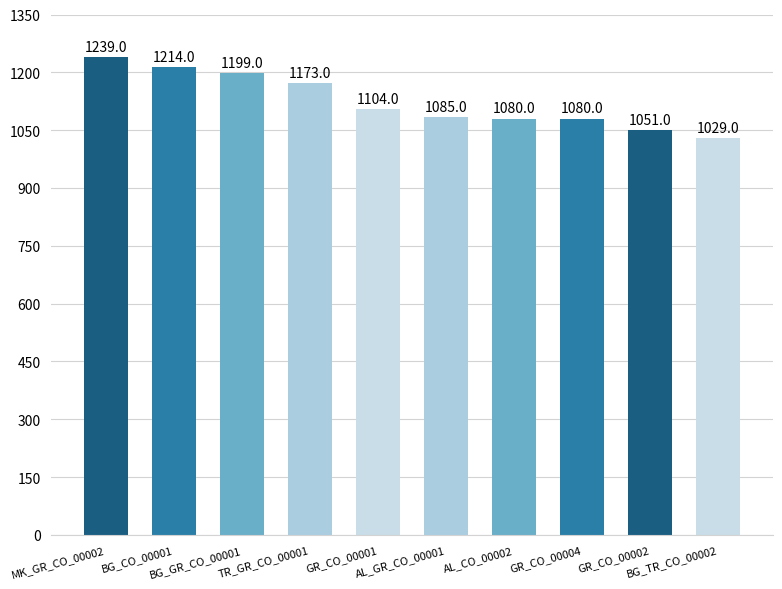

What is the sum of the values at BG_TR_CO_00002 and GR_CO_00002?

2080